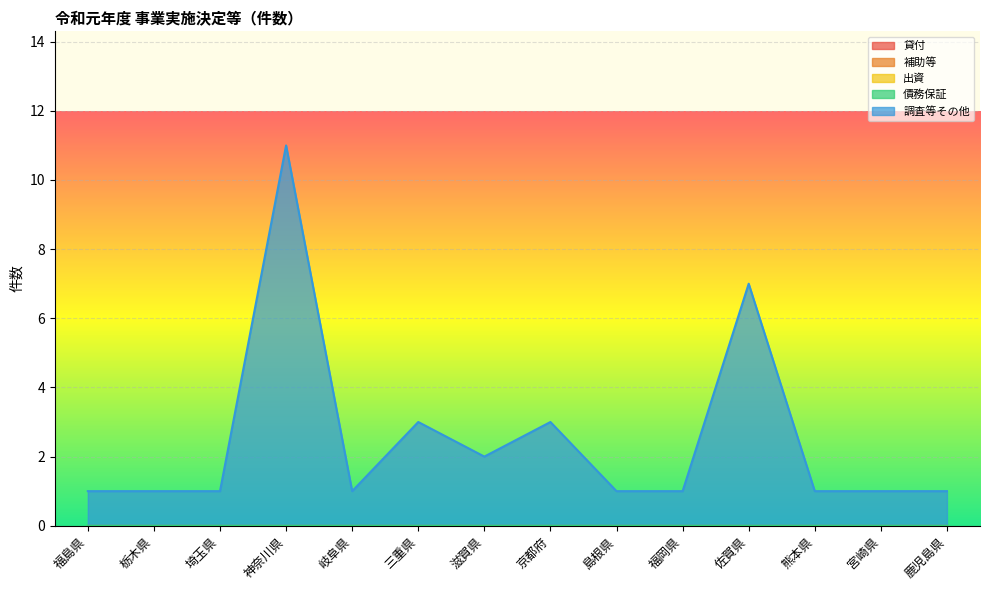

Which series has the widest spread of values?

調査等その他